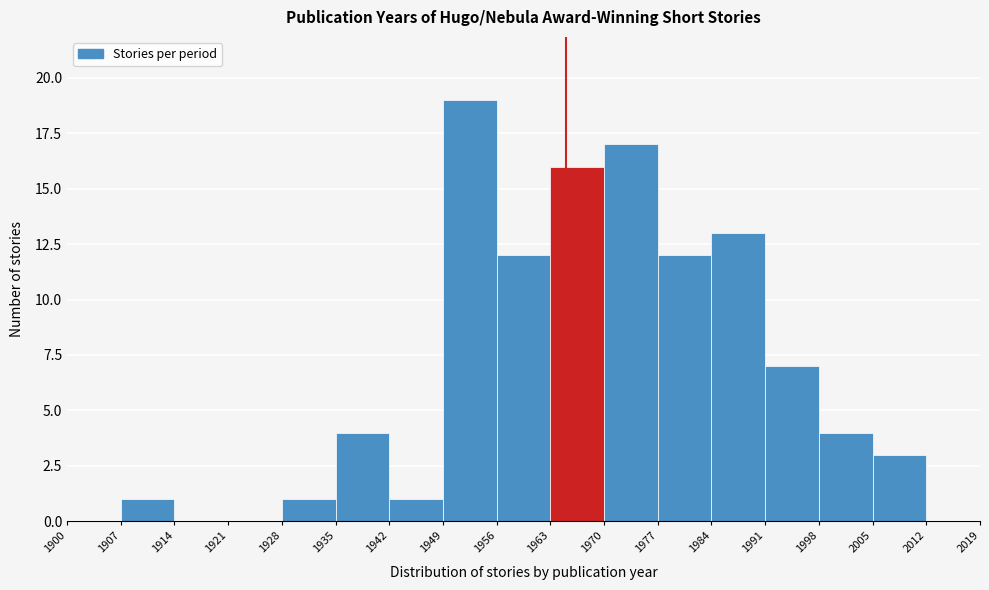

Which range on the x-axis has the tallest bar?

1949 to 1956